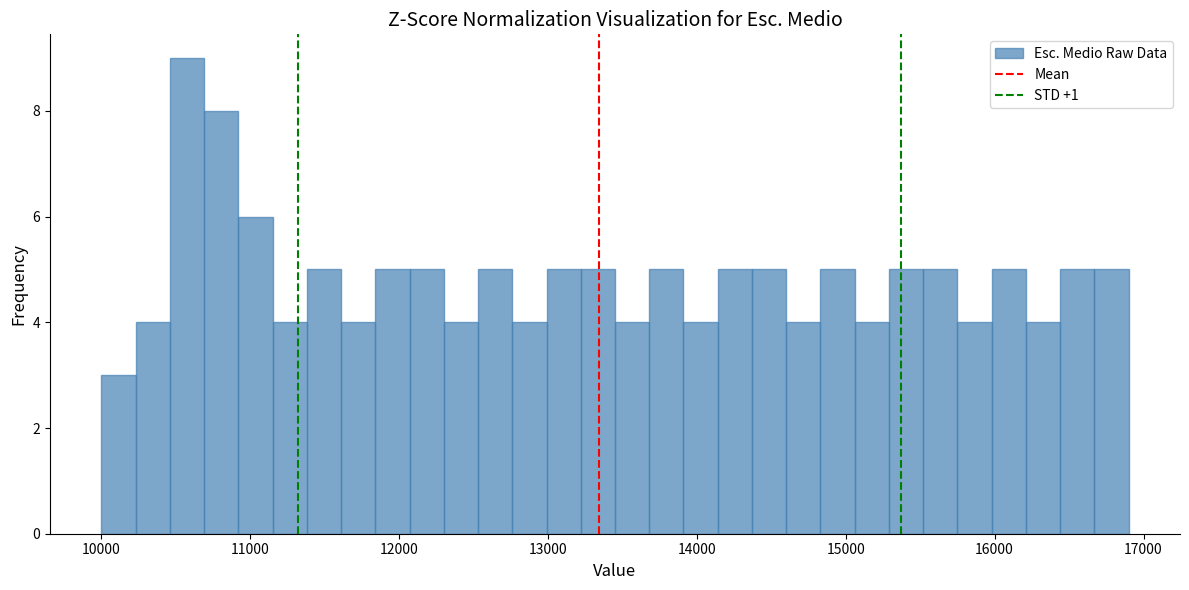

Around what value on the x-axis is the tallest bar? Give the approximate position of its centre, as read against the axis.

10600